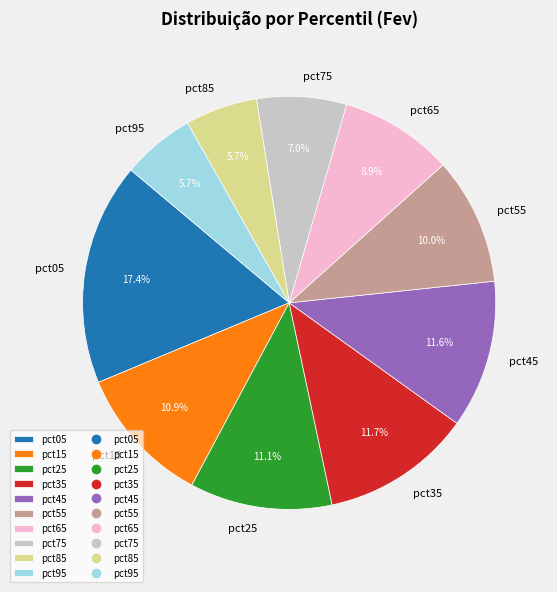

How many segments does this pie chart have?

10